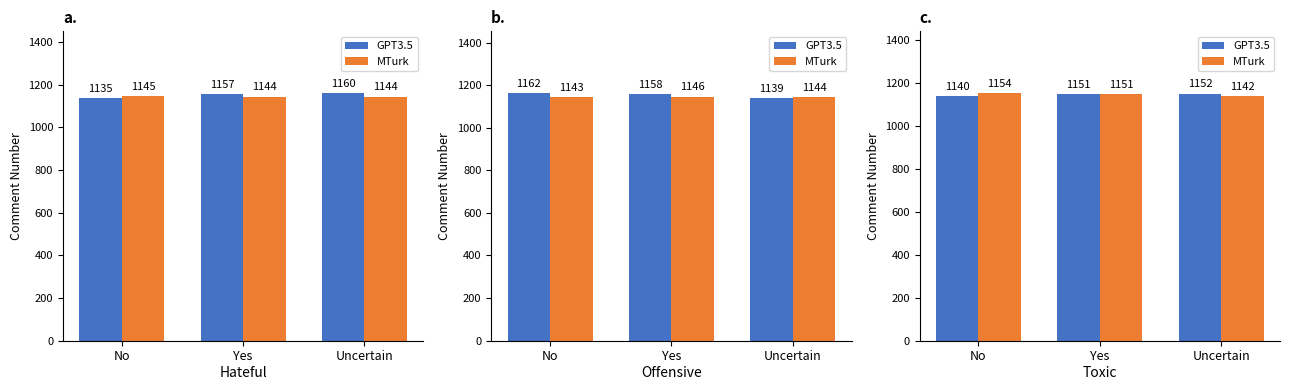

Rank the categories by MTurk value from highest to lowest.

No, Yes, Uncertain